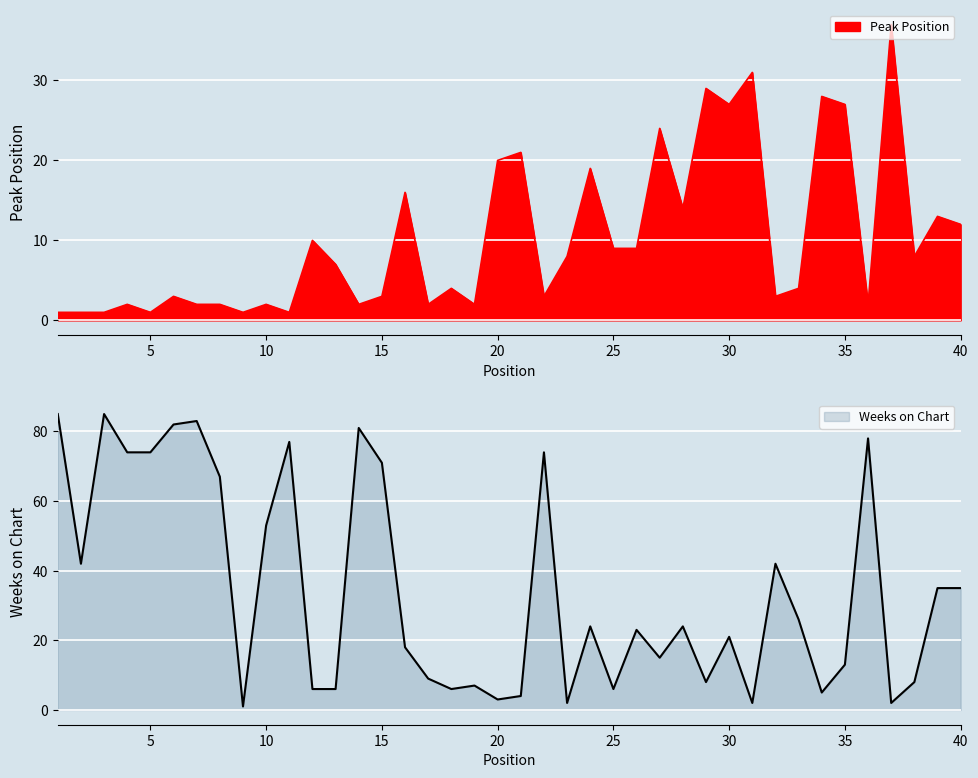

At which label does Peak Position first exceed 7?

12